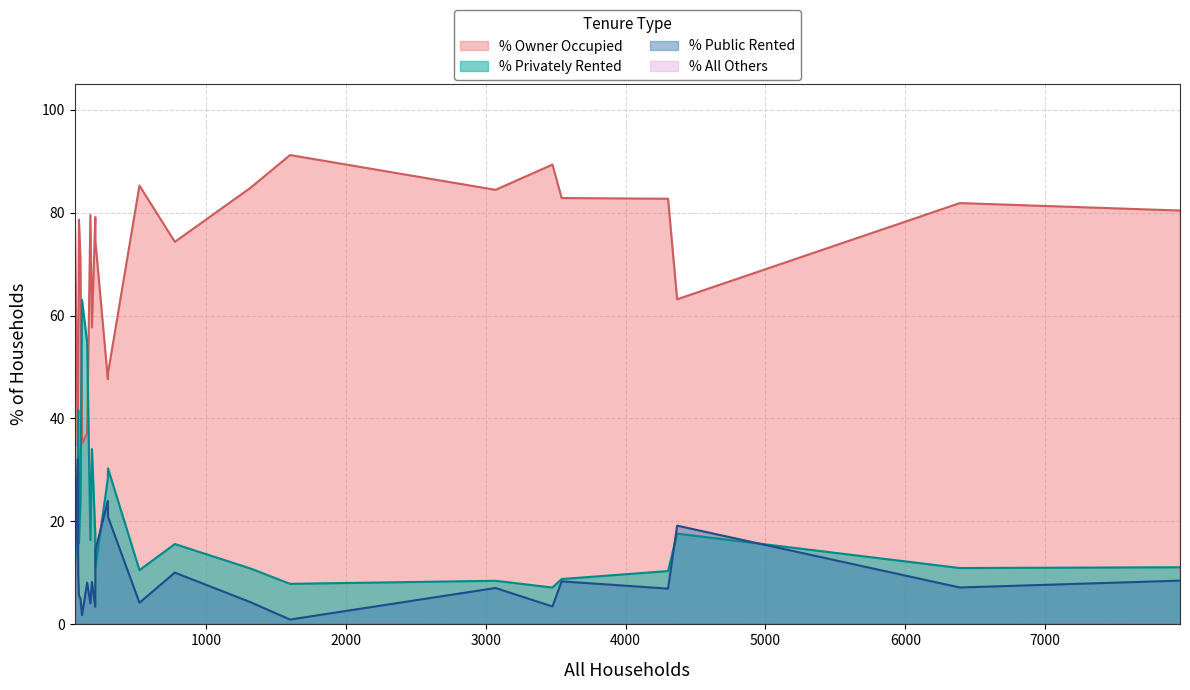

What is the label of the 20th point from the left?

West Moors